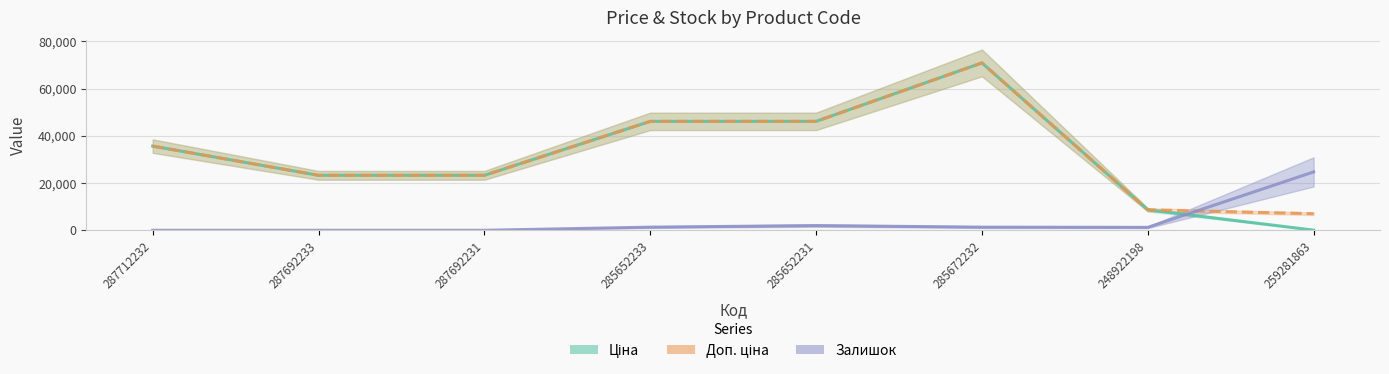

Is the value of Залишок at 248922198 greater than the value of Ціна at 285652231?

No